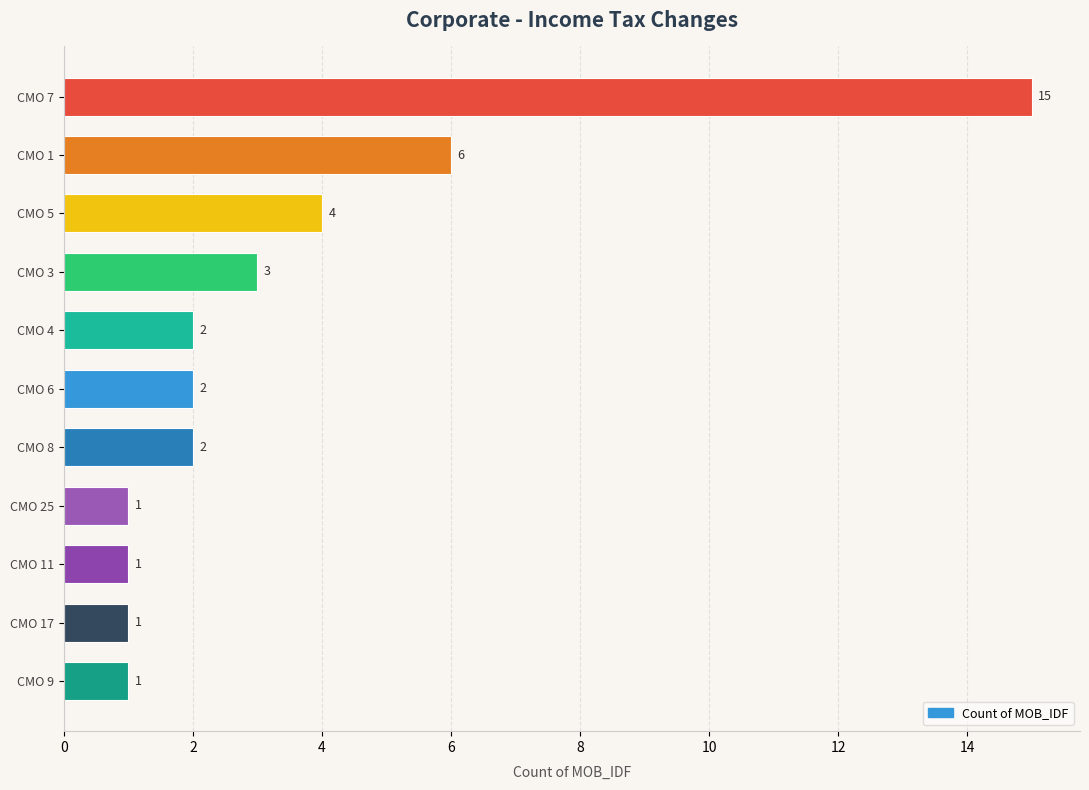

Reading bottom to top, transcribe all the data shown in this chart.

CMO 9=1	CMO 17=1	CMO 11=1	CMO 25=1	CMO 8=2	CMO 6=2	CMO 4=2	CMO 3=3	CMO 5=4	CMO 1=6	CMO 7=15